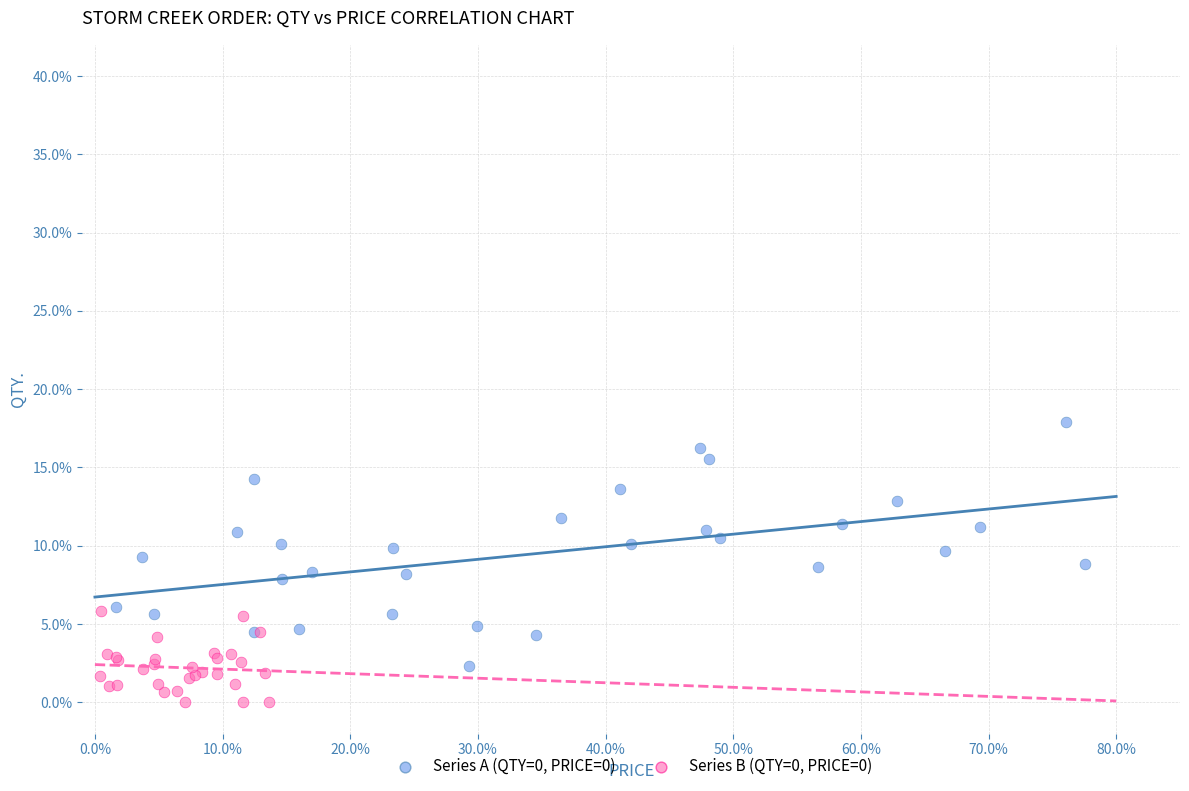

What are all the series names shown in the legend?

Series A (QTY=0, PRICE=0), Series B (QTY=0, PRICE=0)